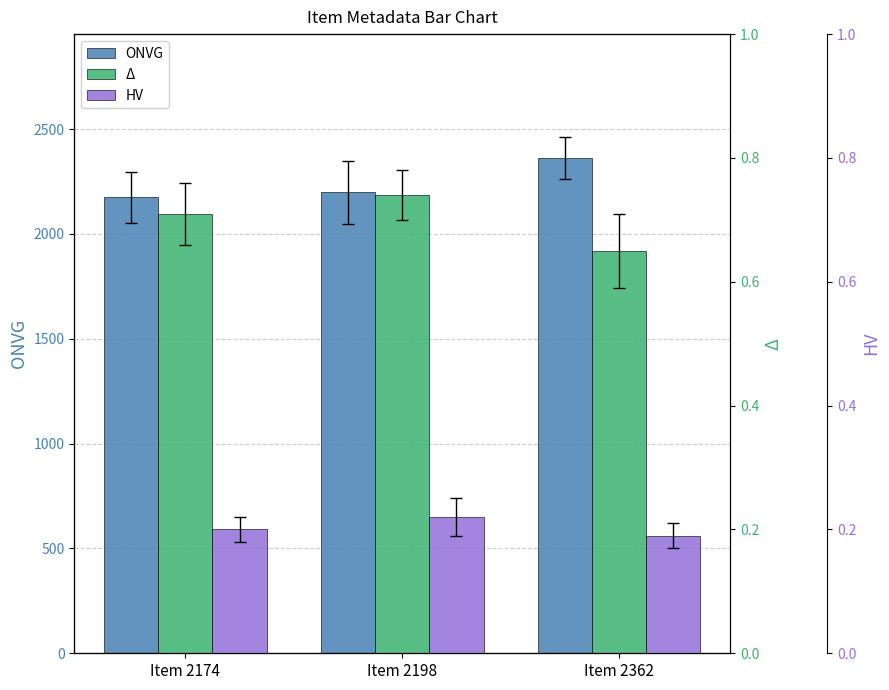

At which label is HV closest to 0?

Item 2362